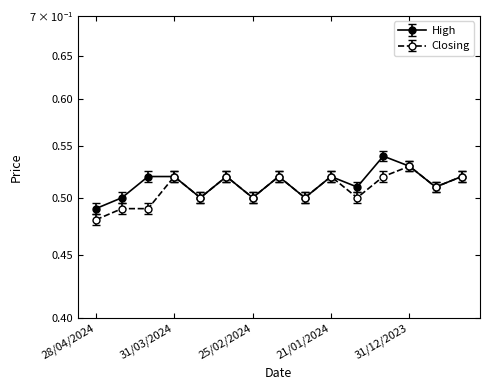

Which series changed the most between 14/01/2024 and 24/12/2023?

Closing